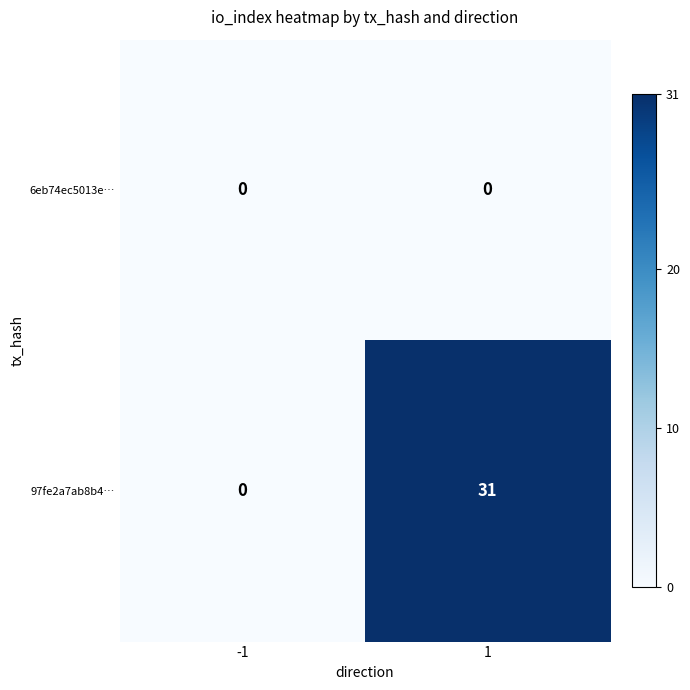

Is the value of 6eb74ec5013e… at -1 greater than the value of 97fe2a7ab8b4… at 1?

No